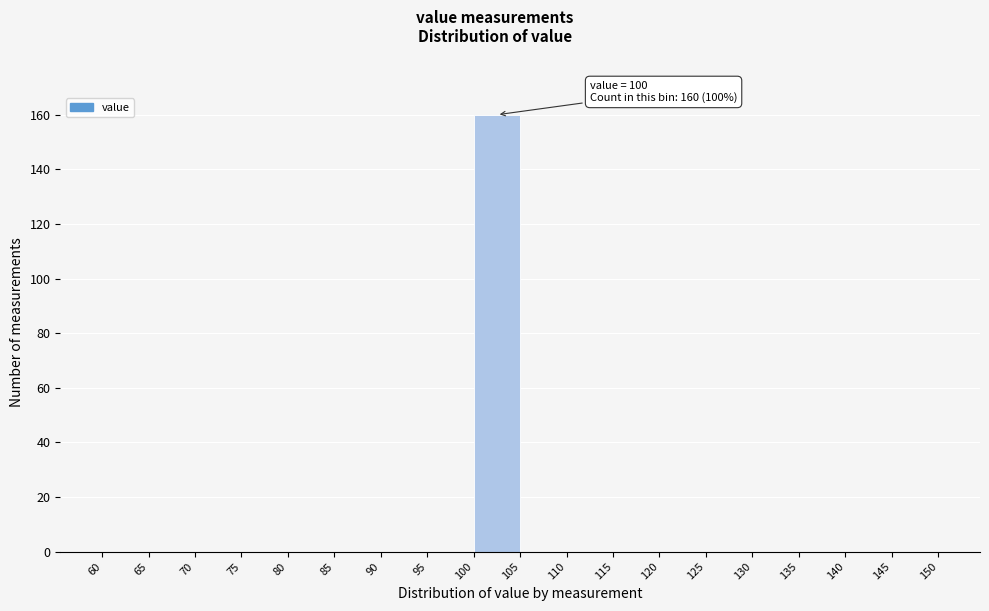

Over which range of the x-axis is the bar tallest?

100 to 105